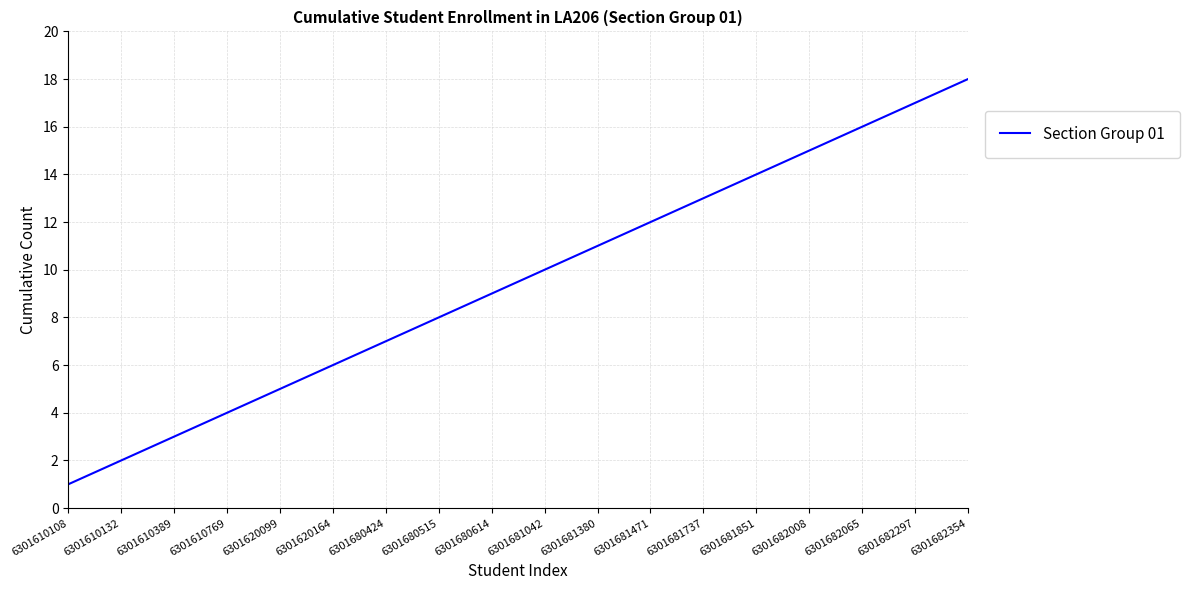

What is the difference between the maximum and second lowest values?

16